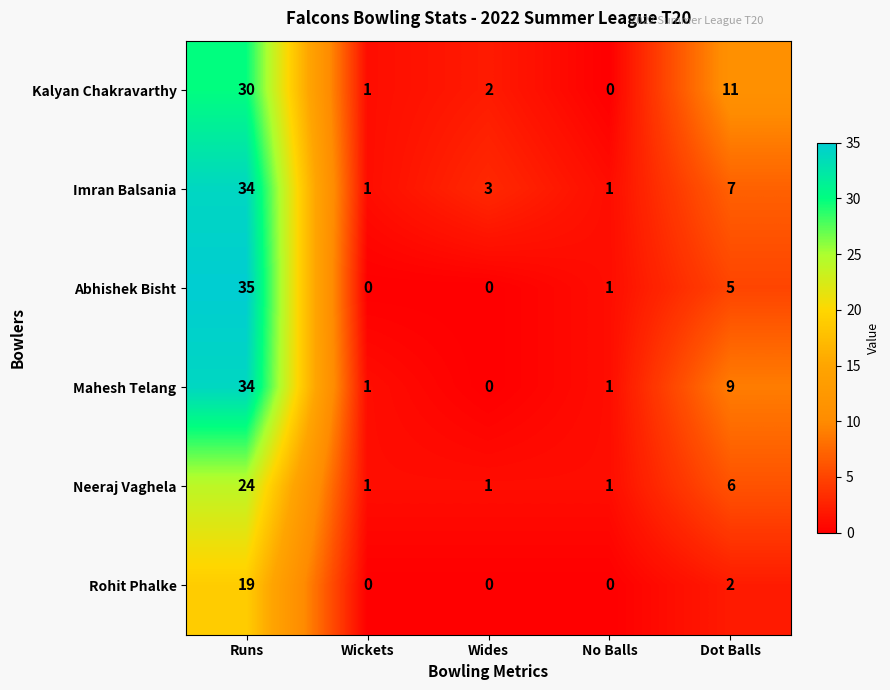

What is the maximum value shown in the chart?

35